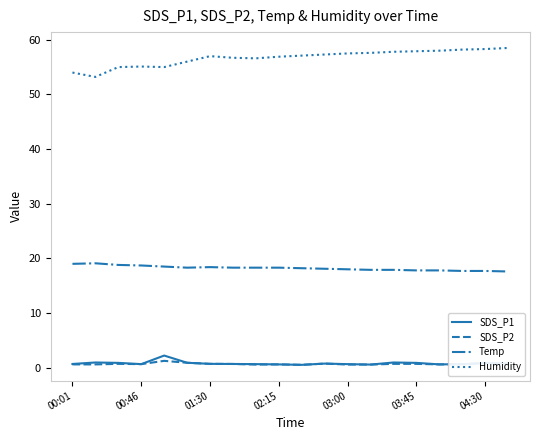

Which series has the largest total across all categories?

Humidity